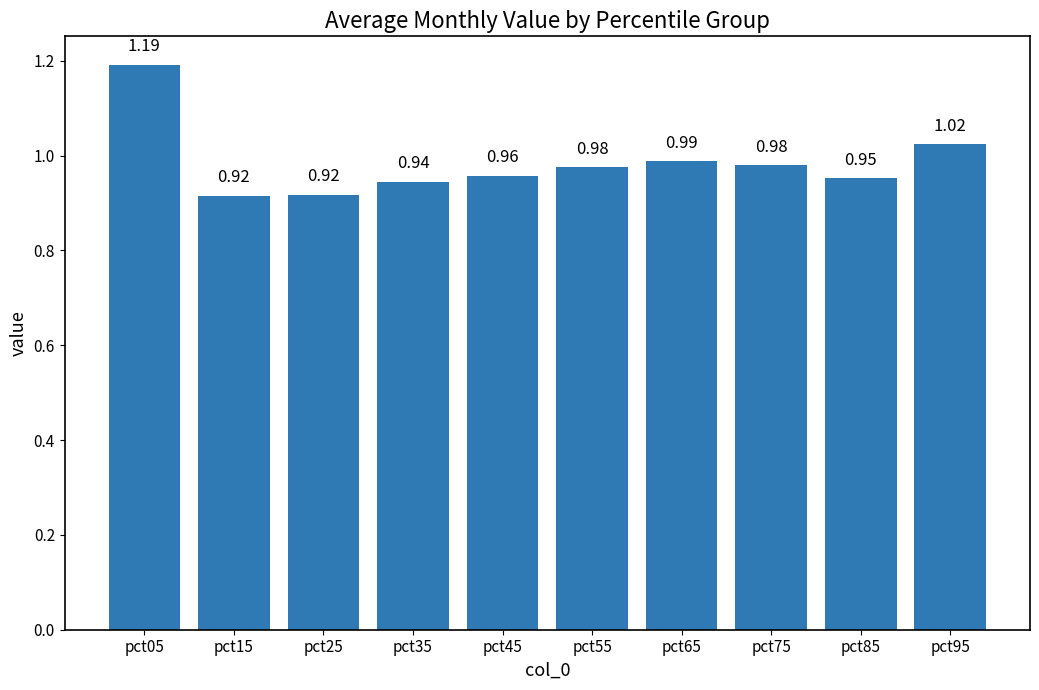

What is the difference between the maximum and minimum values?

0.3